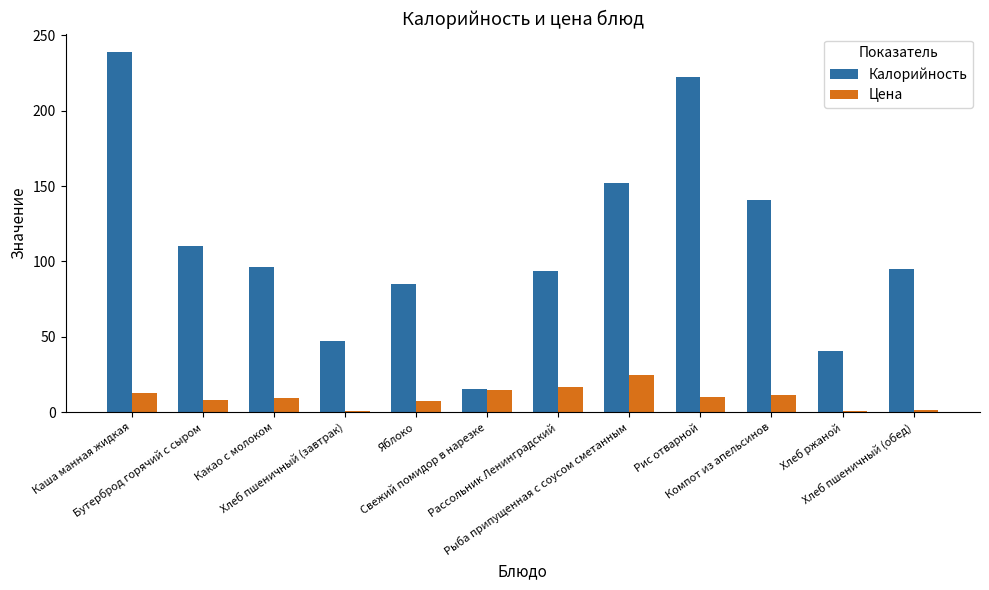

What is the difference between the second highest and minimum values in the Калорийность series?

206.3